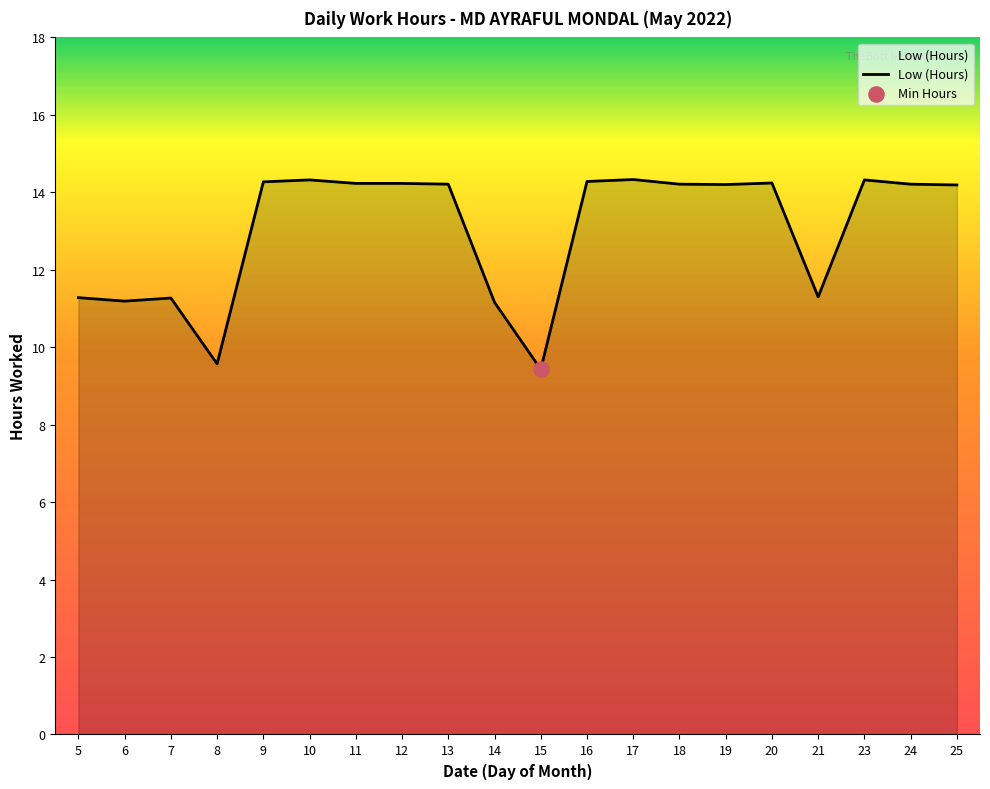

What is the ratio of the value at 5 to the value at 24?

0.8